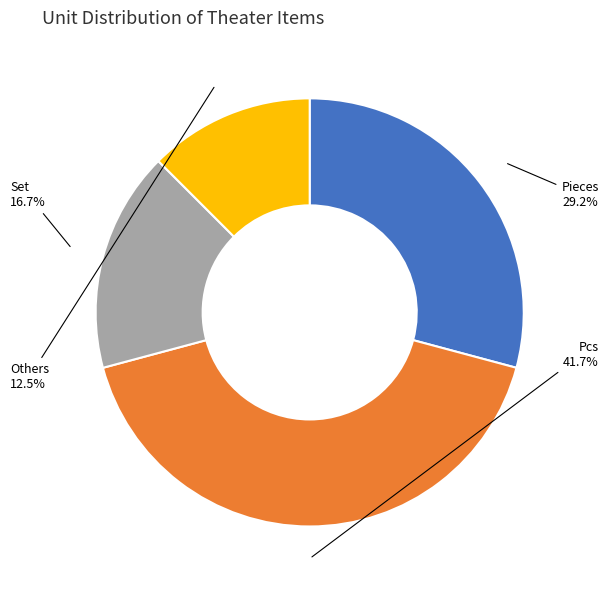

Which slice is the largest?

Pcs